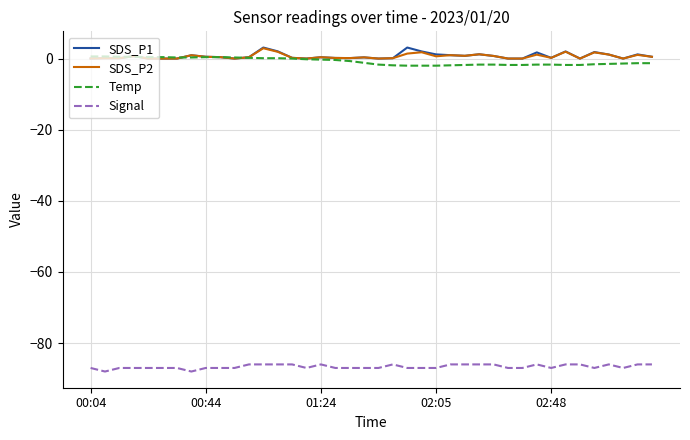

True or false: SDS_P2 and Signal intersect in this chart.

False